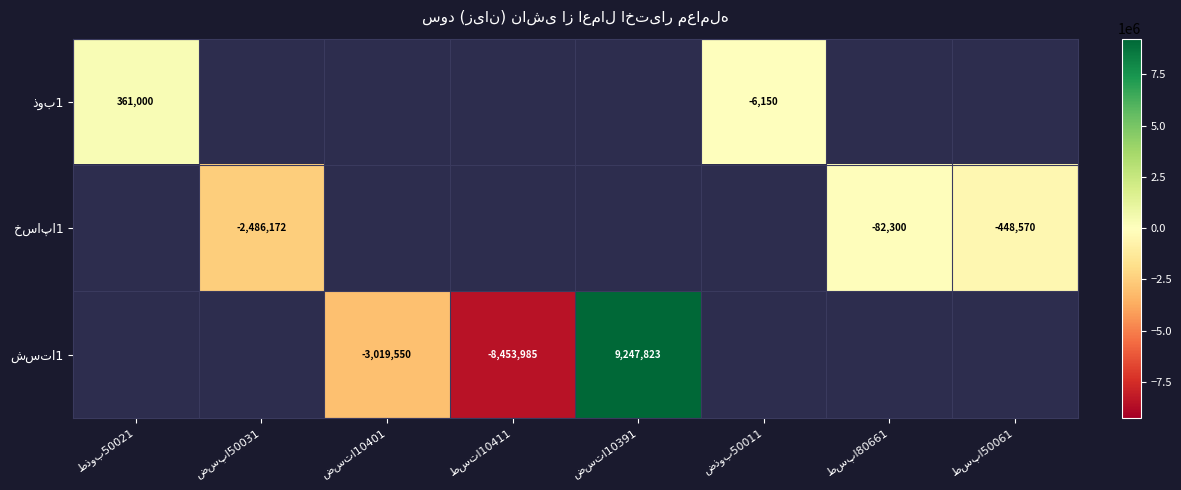

How many distinct data groups are displayed?

3